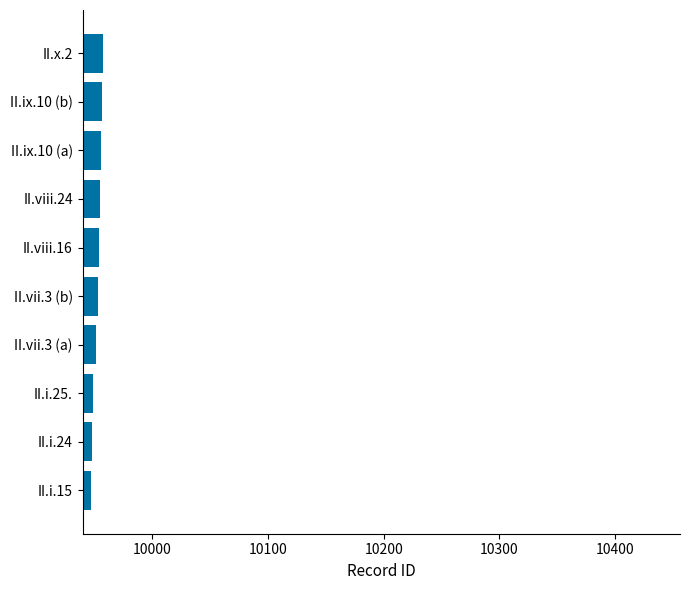

What is the greatest value displayed?

9958